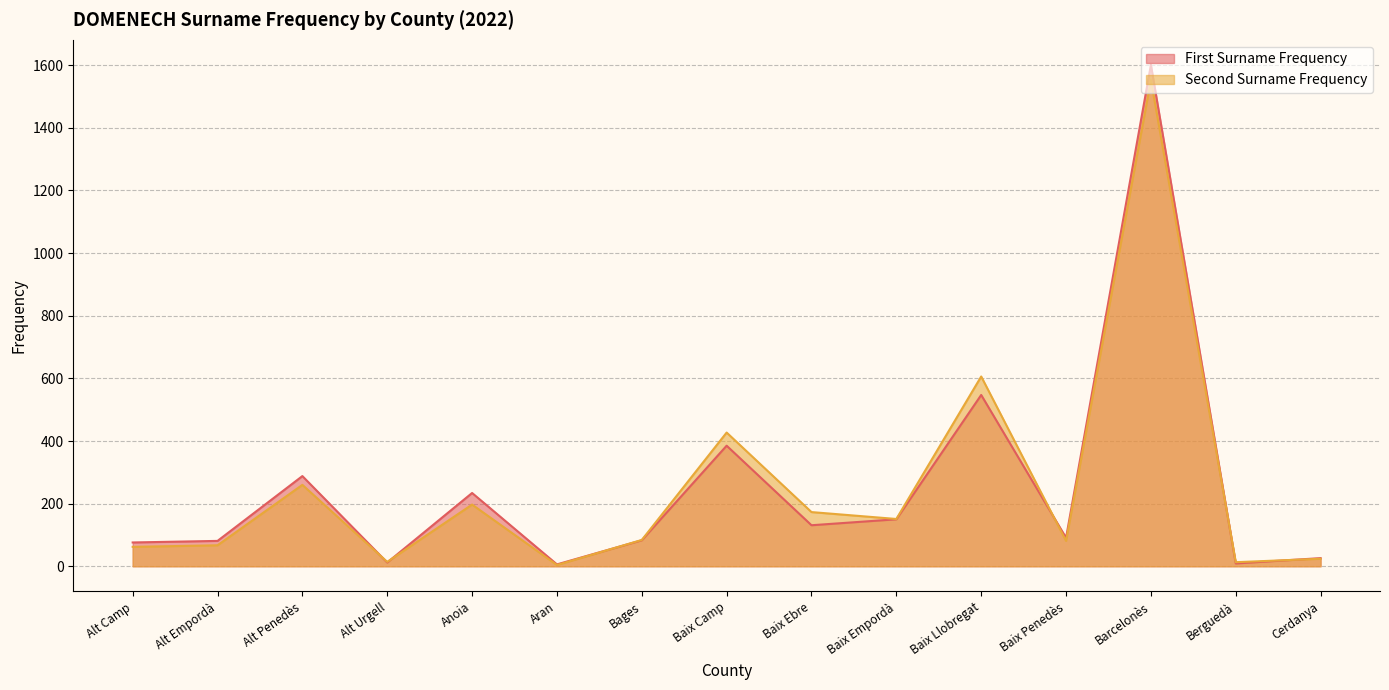

True or false: First Surname Frequency has a value of 1601 at Barcelonès.

True